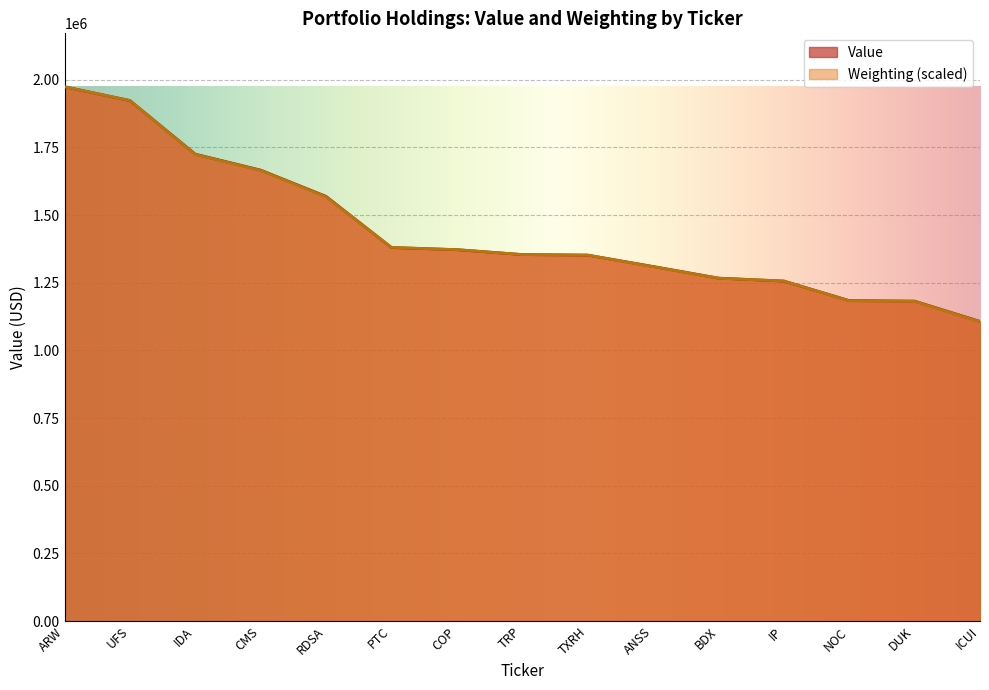

Reading right to left, what are all the values shown in this chart?

Value: ICUI=1107000.0	DUK=1182000.0	NOC=1184000.0	IP=1256000.0	BDX=1267000.0	ANSS=1310000.0	TXRH=1352000.0	TRP=1354000.0	COP=1372000.0	PTC=1380000.0	RDSA=1569000.0	CMS=1666000.0	IDA=1725000.0	UFS=1923000.0	ARW=1974000.0
Weighting: ICUI=1105927.9	DUK=1181147.3	NOC=1183180.2	IP=1256366.6	BDX=1266531.4	ANSS=1309223.5	TXRH=1351915.6	TRP=1353948.5	COP=1372245.1	PTC=1380376.9	RDSA=1567408.9	CMS=1664990.7	IDA=1723946.4	UFS=1923176.1	ARW=1974000.0